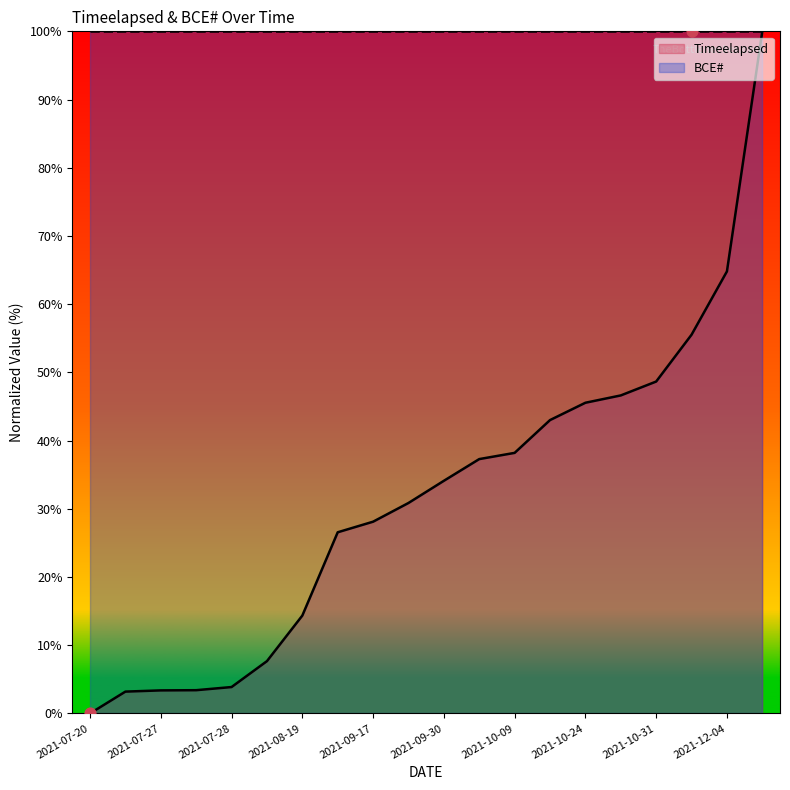

What is the change in value from 2021-08-19 to 2022-02-17?

+85.7